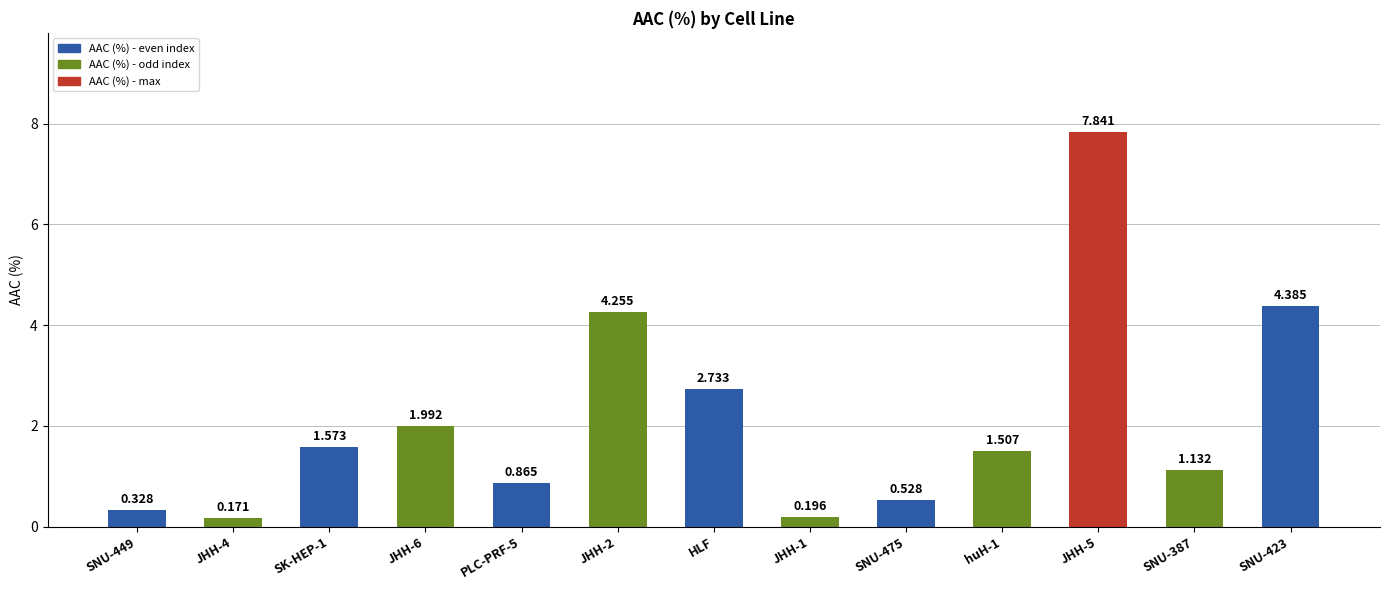

What is the value of the 13th bar from the left?

4.4